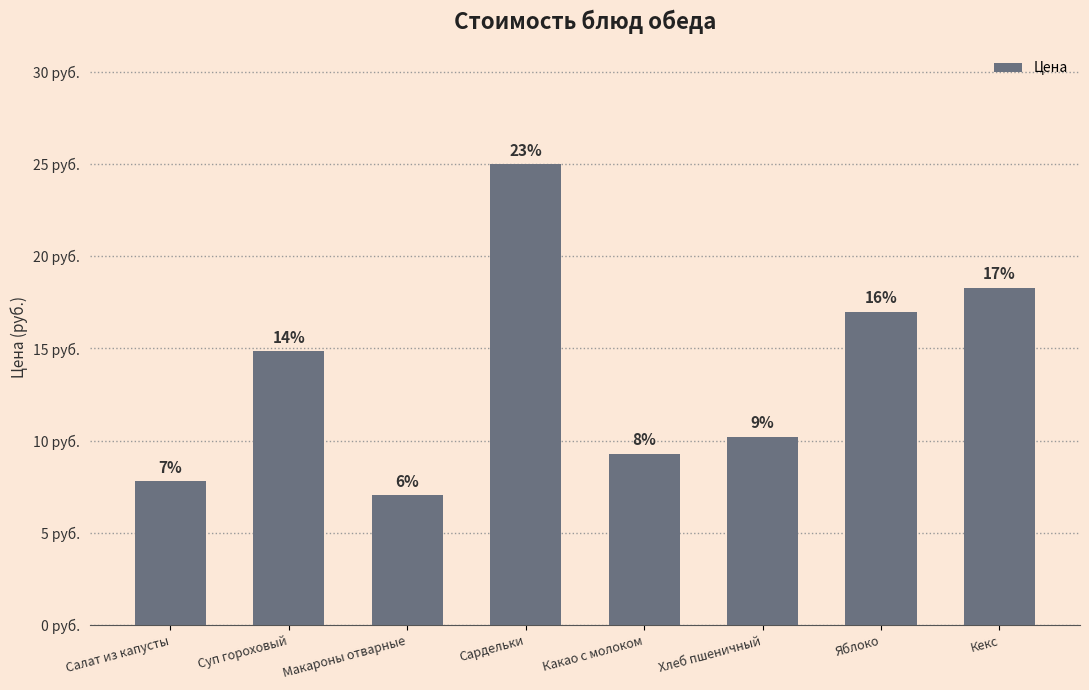

The chart shows a value of 22.5 at Яблоко. True or false?

False